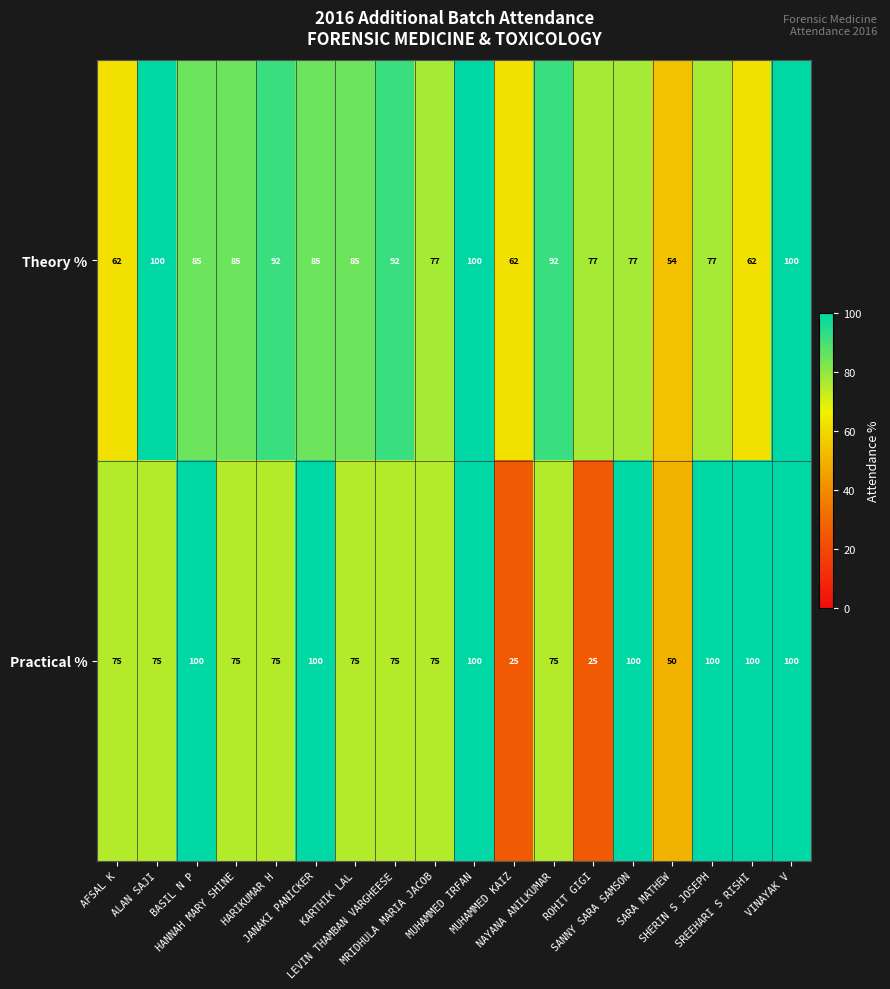

What is the difference between the maximum and minimum values in the Practical % series?

75